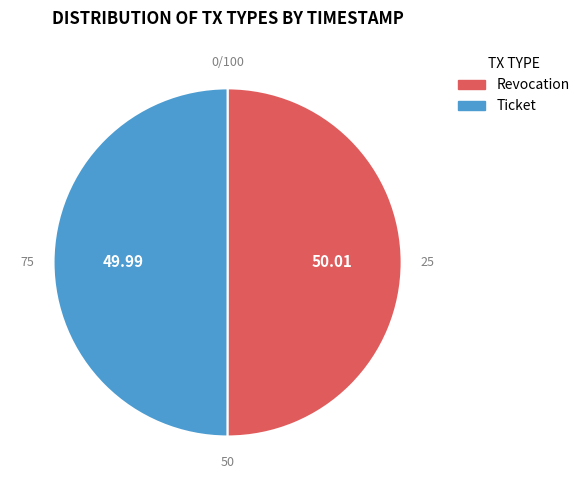

Approximately how many times larger is the value at Ticket compared to Revocation?

1.0